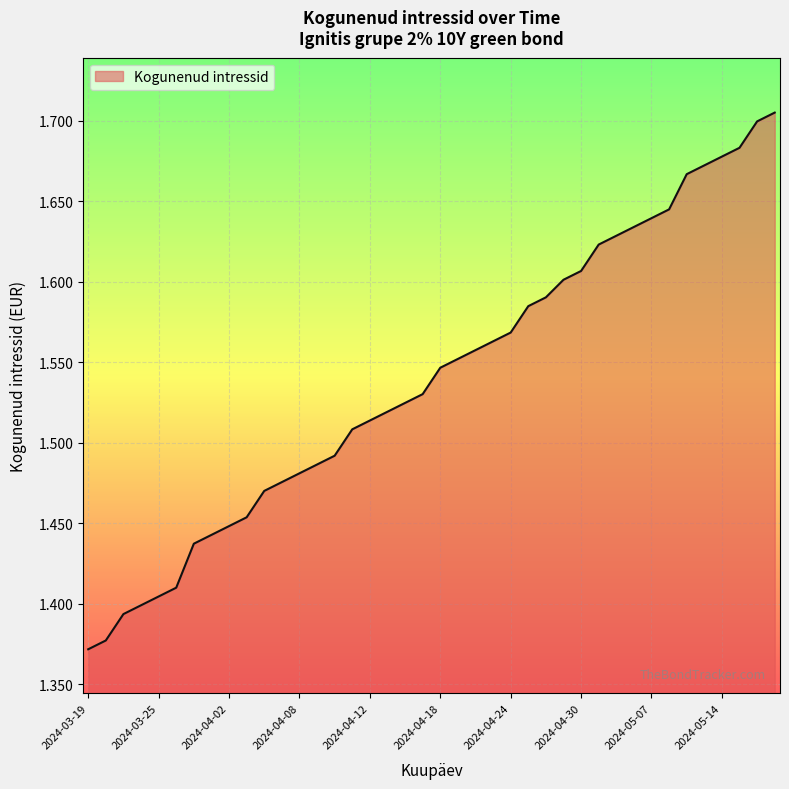

What is the difference between the maximum and minimum values?

0.3